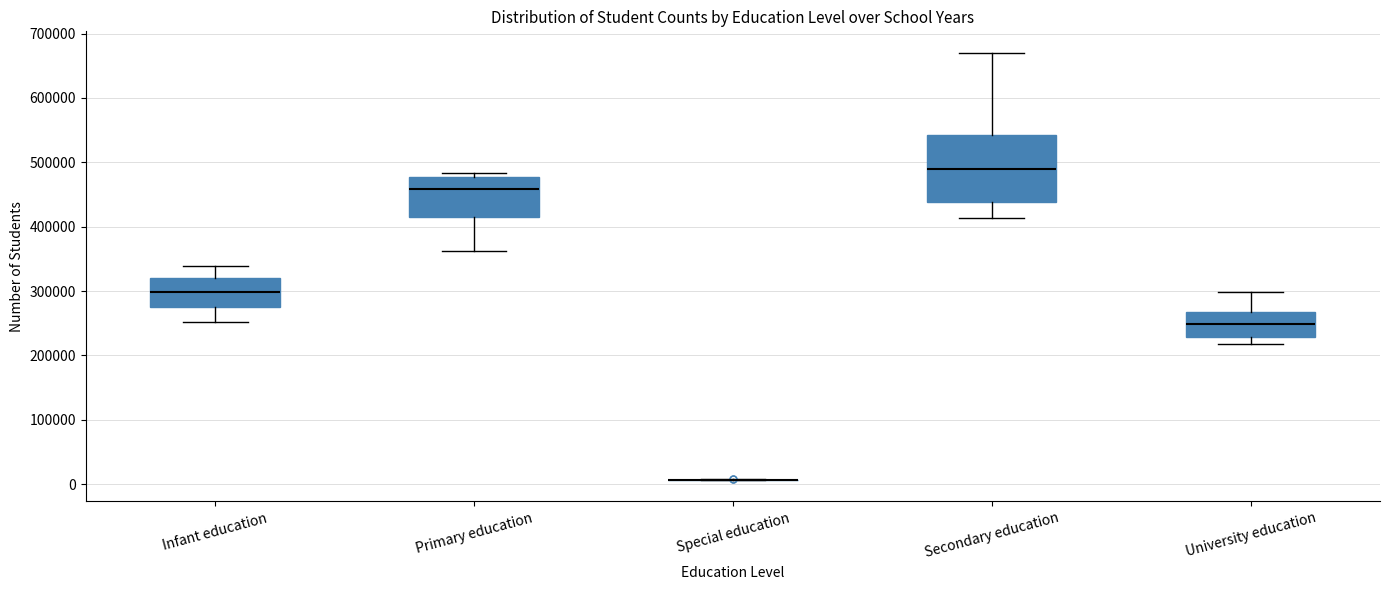

Comparing the boxes themselves (not the whiskers), which one is the tallest?

Secondary education